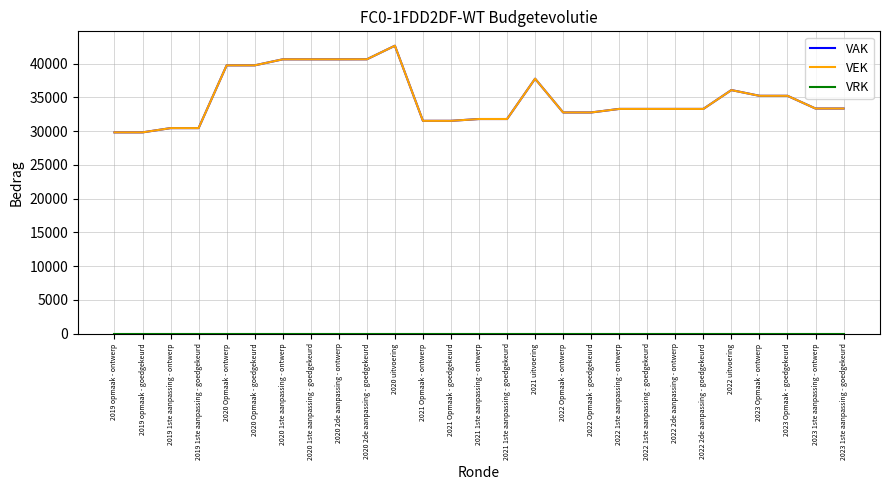

What is the minimum value for VAK?

29825